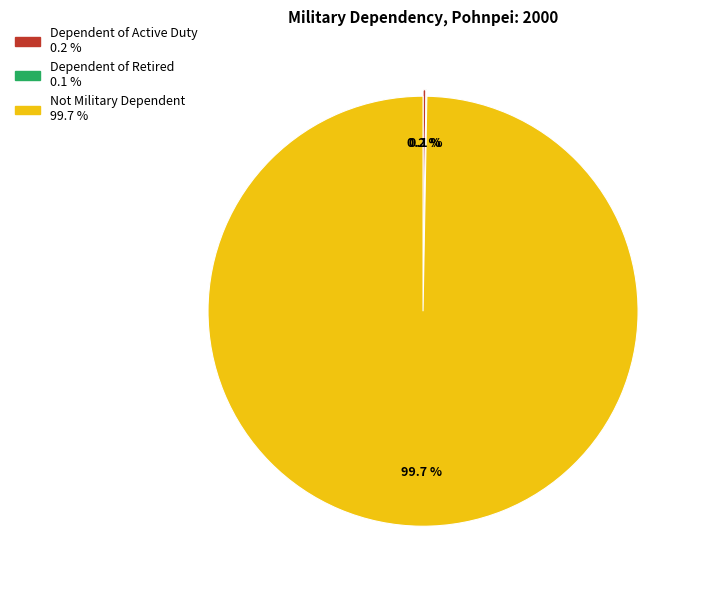

Which category has the biggest portion of the pie?

Not Military Dependent